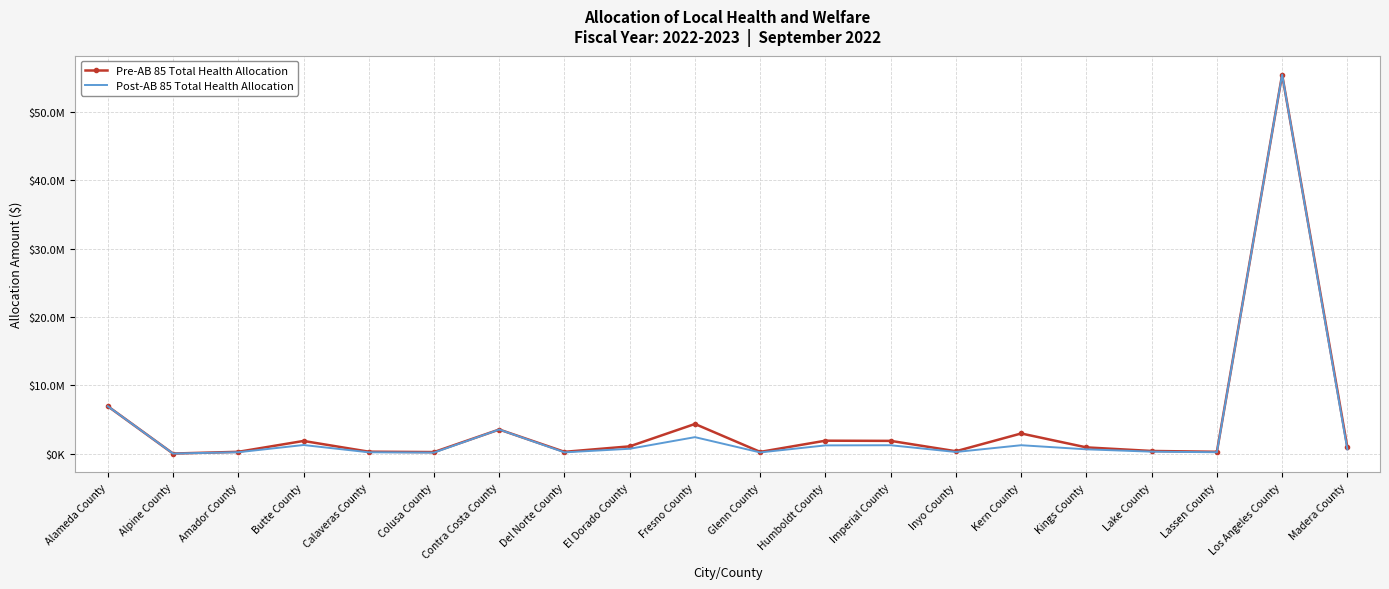

What is the spread (max minus min) of values at Fresno County?

1930594.4